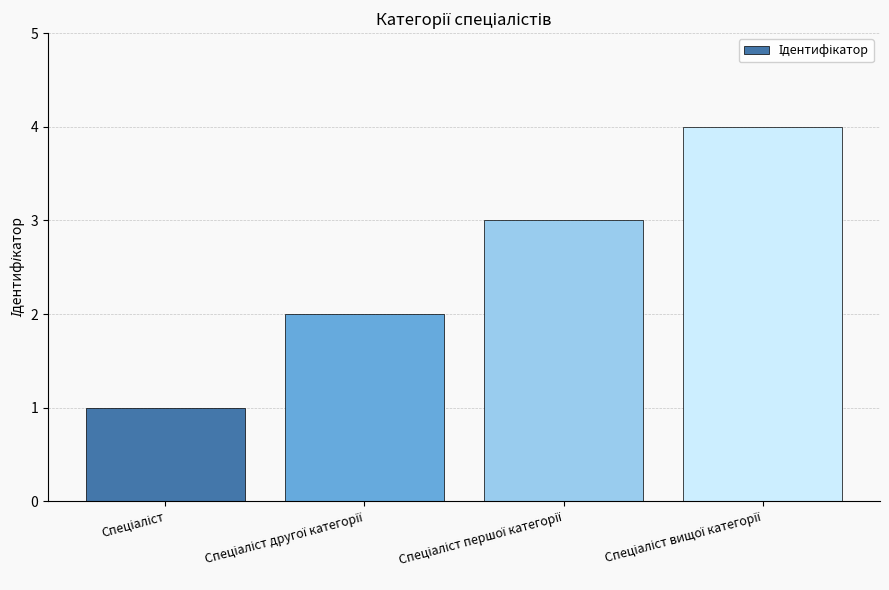

What is the difference between the maximum and minimum values?

3